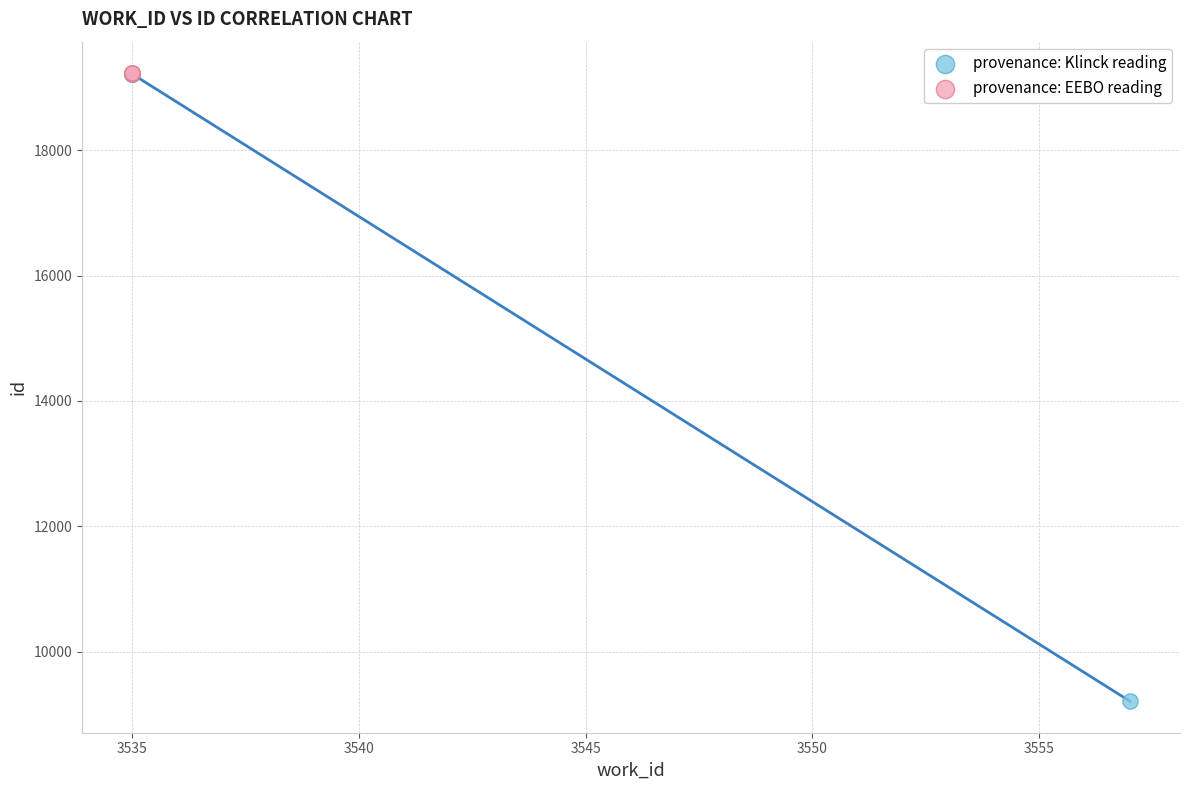

Which series has the widest spread of Y values?

provenance: Klinck reading